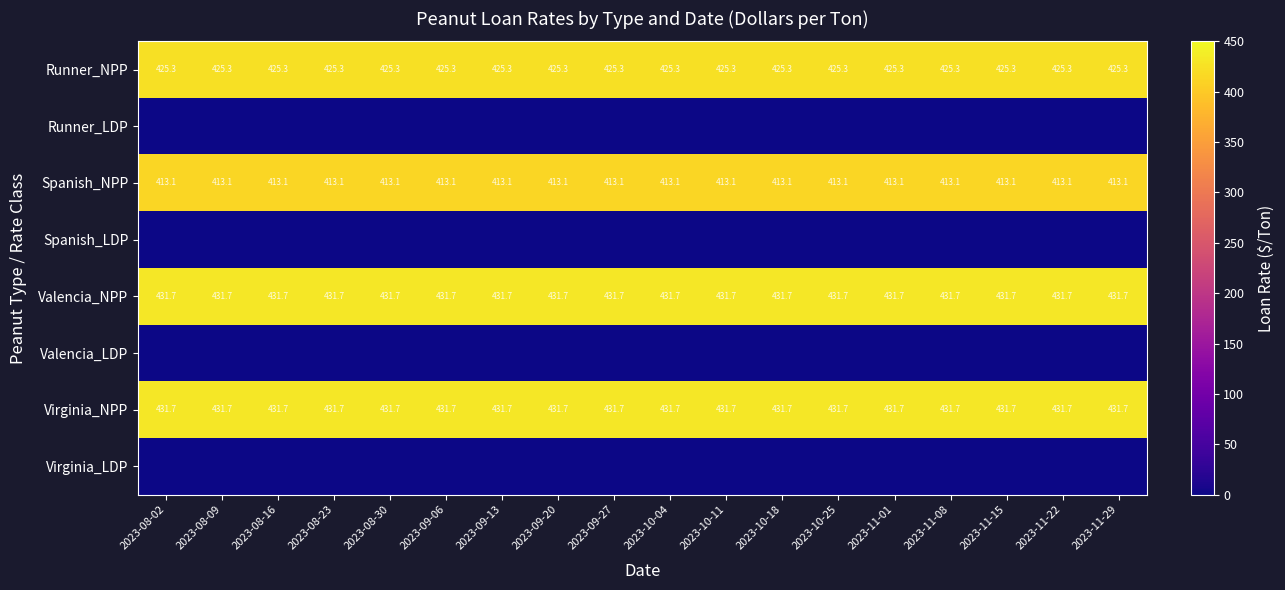

What is the lowest value of the Virginia_NPP series?

431.7